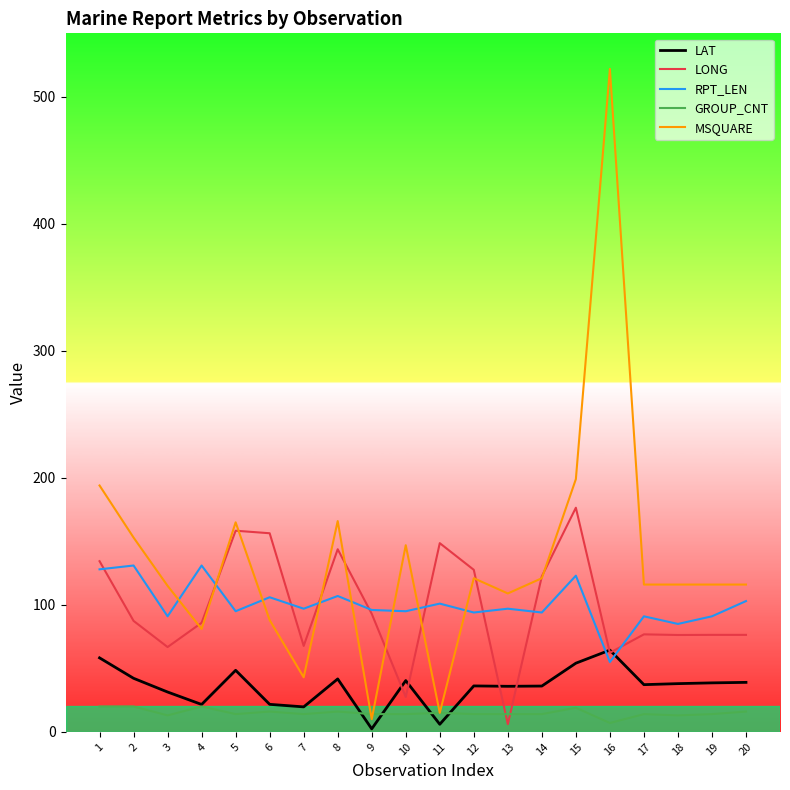

True or false: LONG has a value of 148.6 at 11.

True